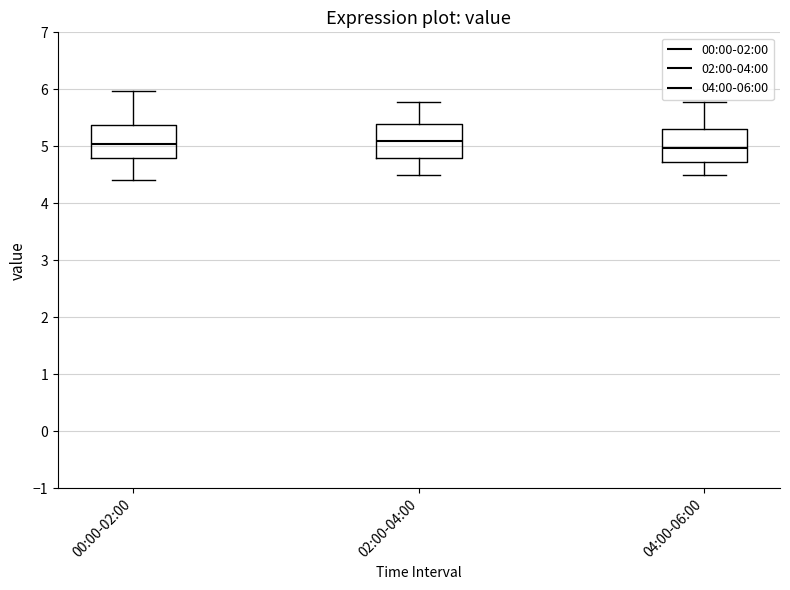

Reading left to right, read every box against the y-axis: the position of its median line, the range the box covers, and the ends of its whiskers. The values are not printed on the chart, so give them approximately, as read against the axis.

00:00-02:00: median 5.0, box 4.8 to 5.4, whiskers 4.4 to 6.0
02:00-04:00: median 5.1, box 4.8 to 5.4, whiskers 4.5 to 5.8
04:00-06:00: median 5.0, box 4.7 to 5.3, whiskers 4.5 to 5.8